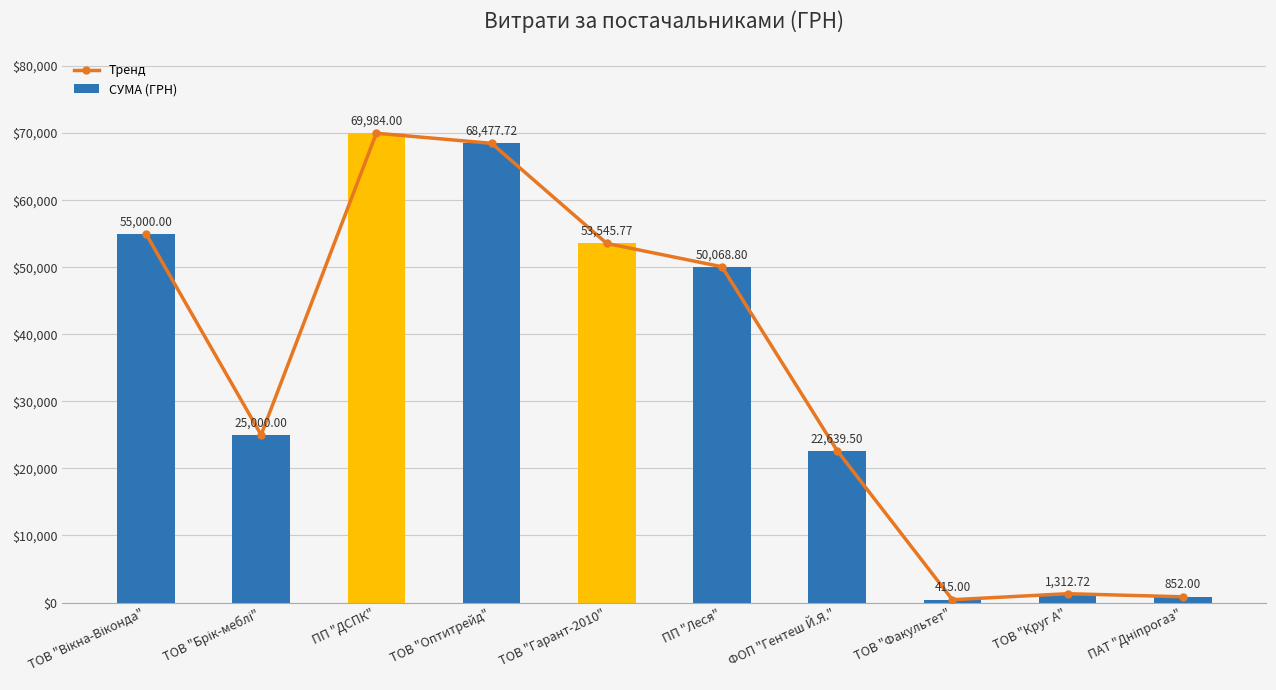

At which label does СУМА (ГРН) reach its minimum?

ТОВ "Факультет"